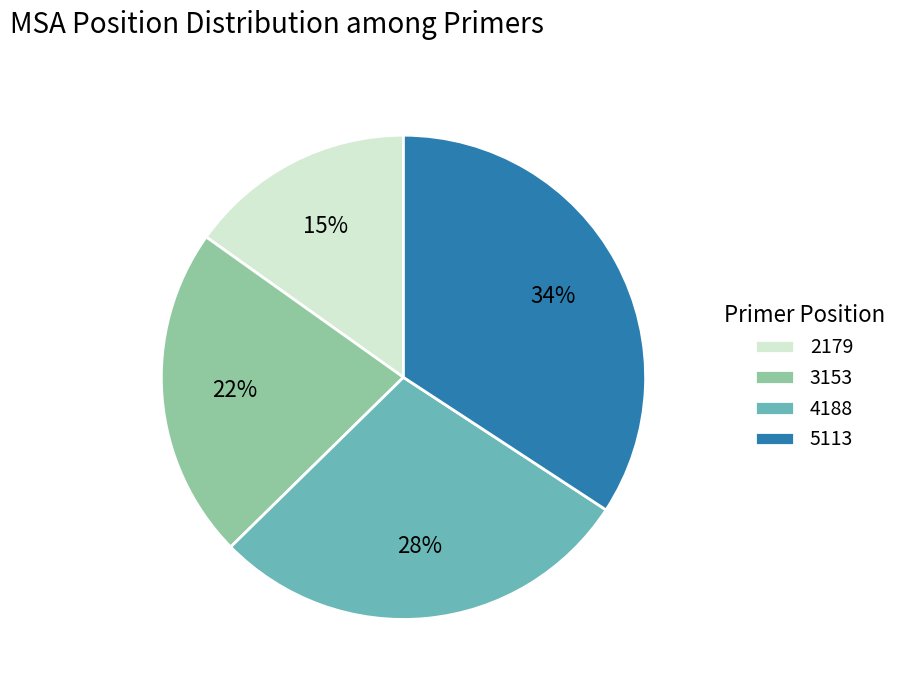

Rank the categories by value from lowest to highest.

2179, 3153, 4188, 5113